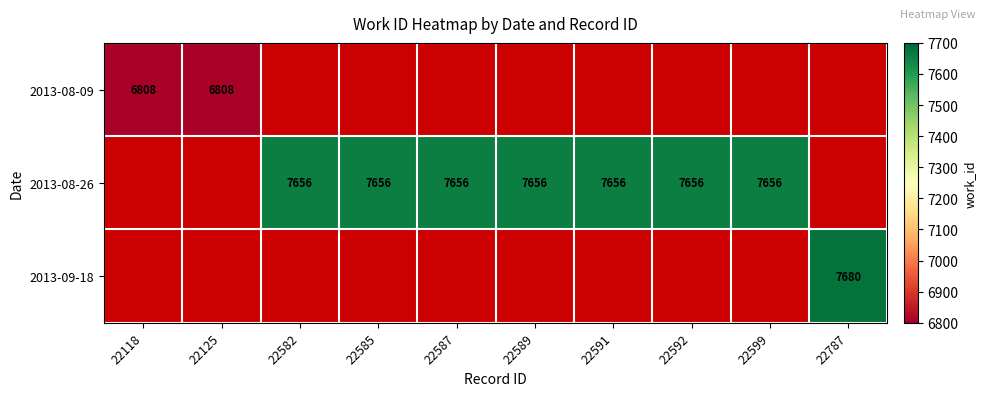

The 2013-09-18 series shows 4490 at 22787. True or false?

False